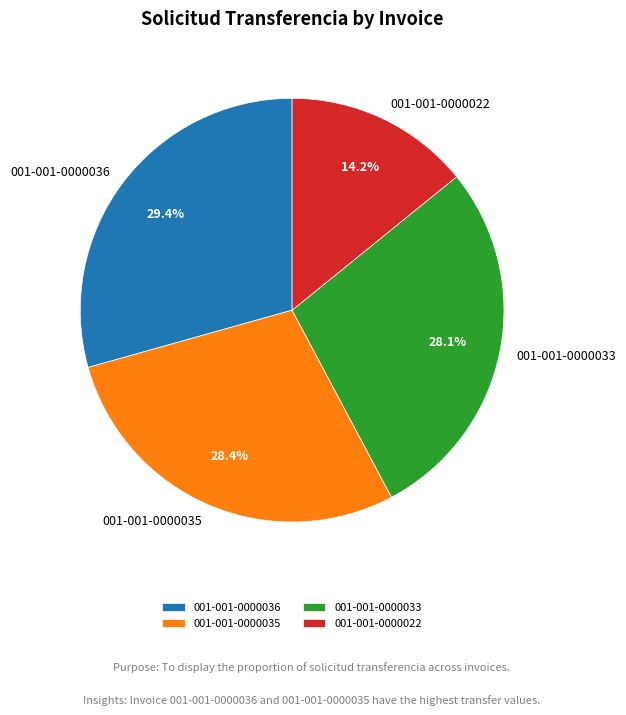

Combined, do 001-001-0000035 and 001-001-0000036 account for over 50%?

Yes